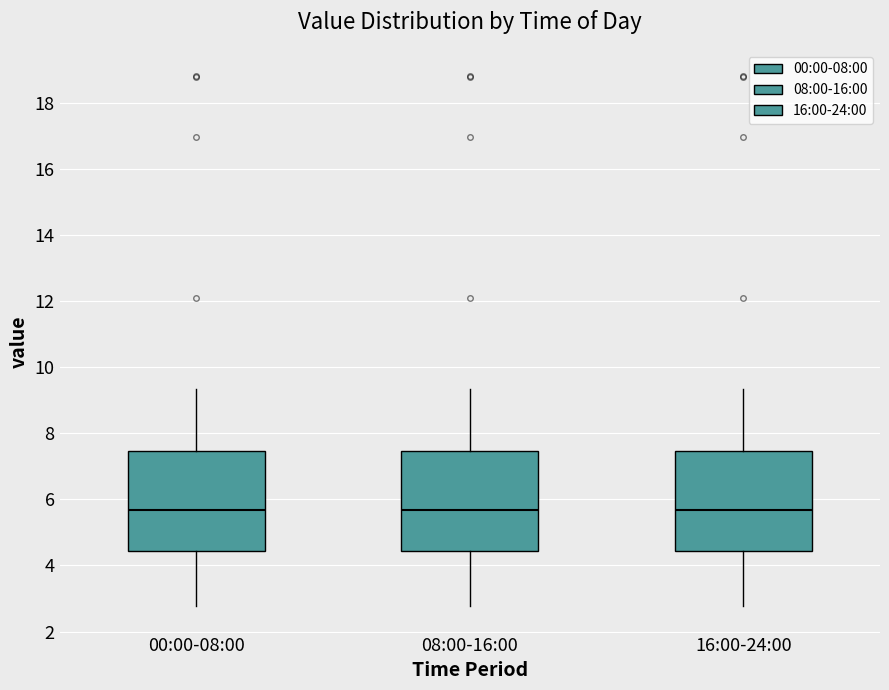

Where does the upper whisker of the box for 16:00-24:00 end on the y-axis? The values are not printed on the chart, so give them approximately, as read against the axis.

9.4